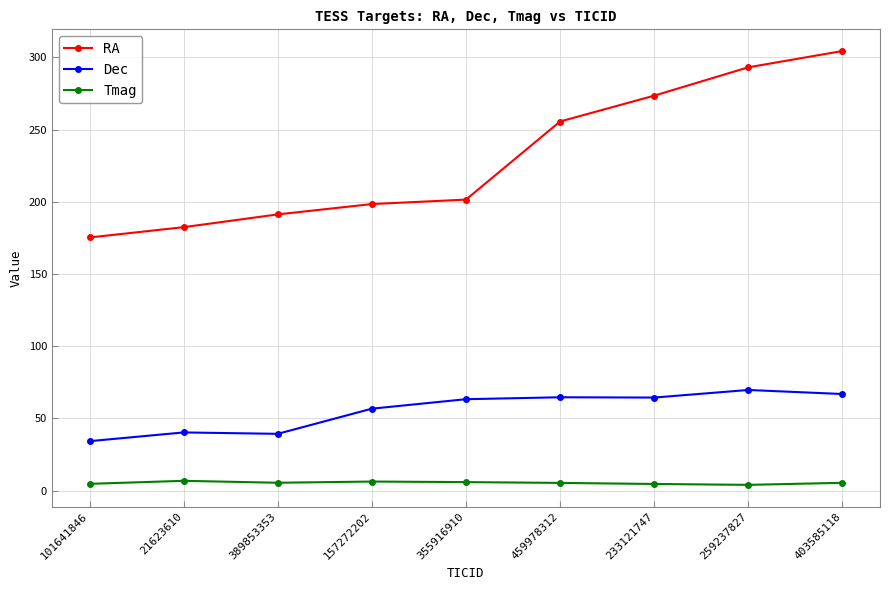

How many data points in Dec are less than 63?

4